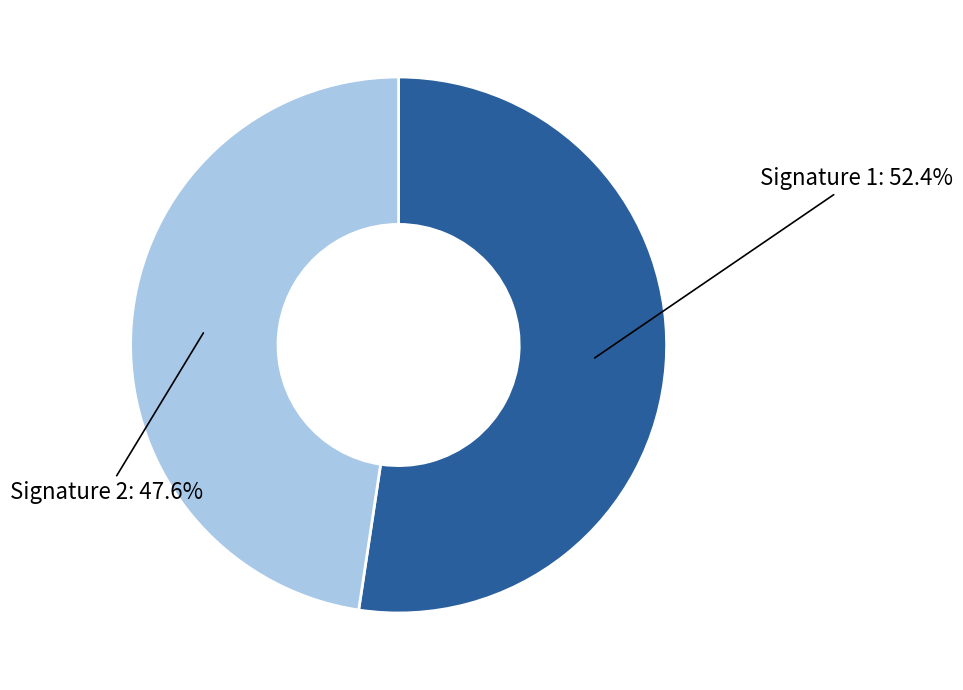

Does any single category account for the majority?

Yes